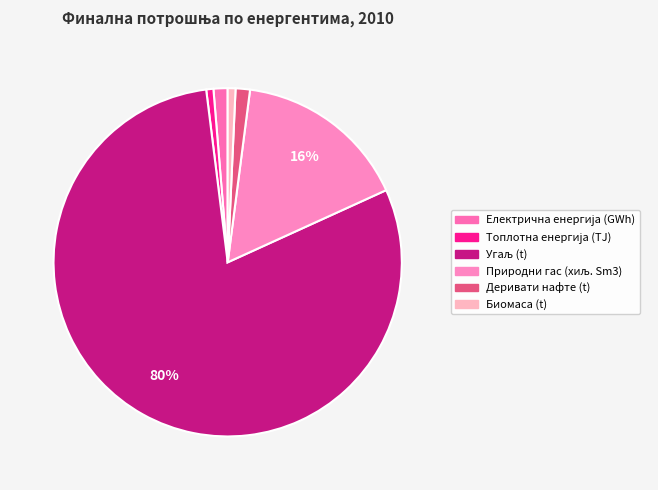

What is the change in value from Електрична енергија (GWh) to Деривати нафте (t)?

+48